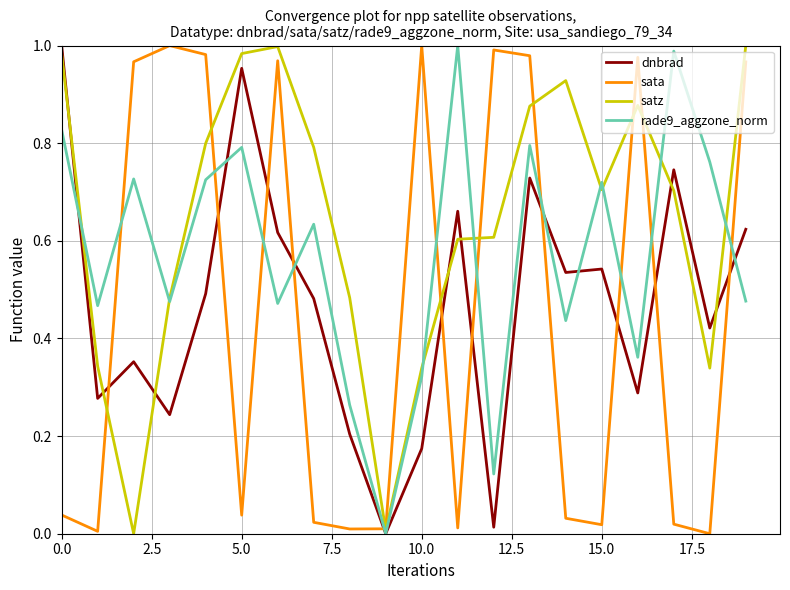

Which series has the largest total across all categories?

satz